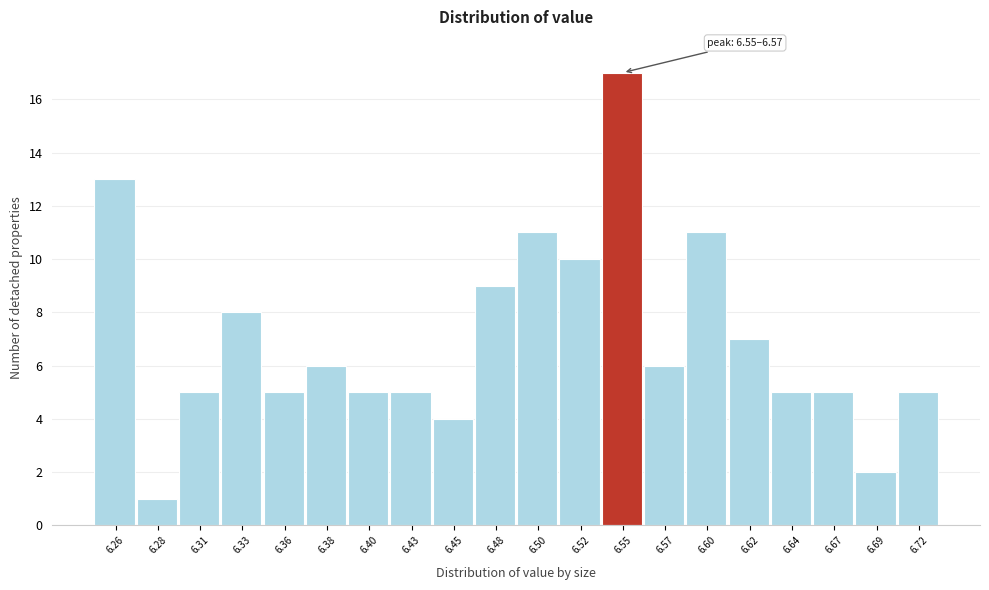

Reading left to right, what are all the values shown in this chart?

6.26=13	6.28=1	6.31=5	6.33=8	6.36=5	6.38=6	6.40=5	6.43=5	6.45=4	6.48=9	6.50=11	6.52=10	6.55=17	6.57=6	6.60=11	6.62=7	6.64=5	6.67=5	6.69=2	6.72=5